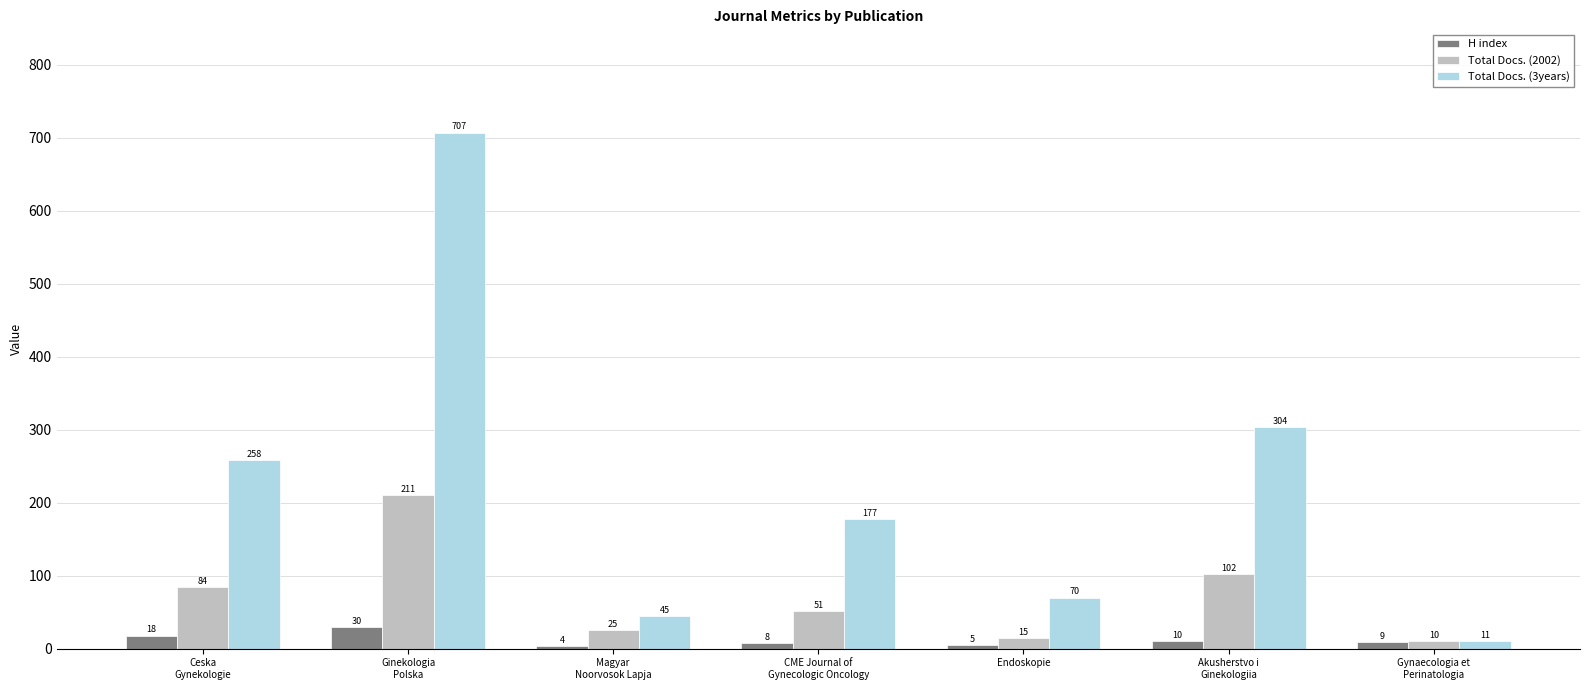

What is the difference between the highest and lowest values at Gynaecologia et
Perinatologia?

2